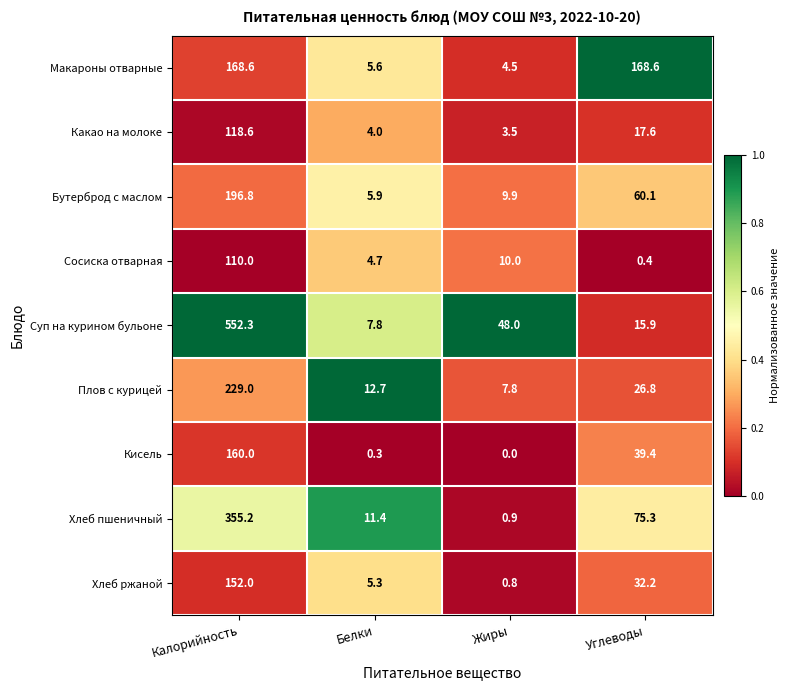

At which category is the sum across all series the highest?

Калорийность